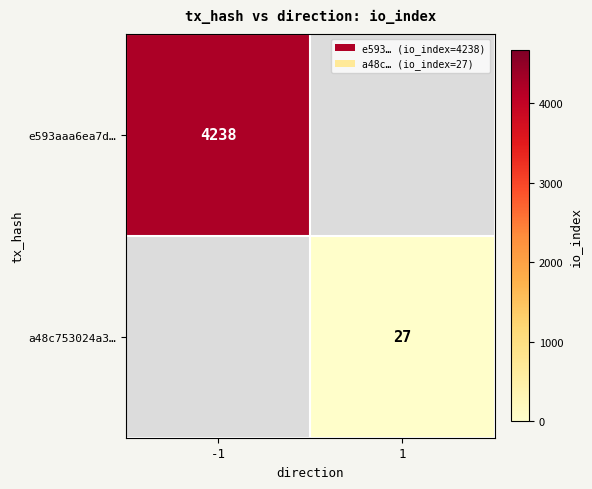

Count the number of data series in this chart.

2